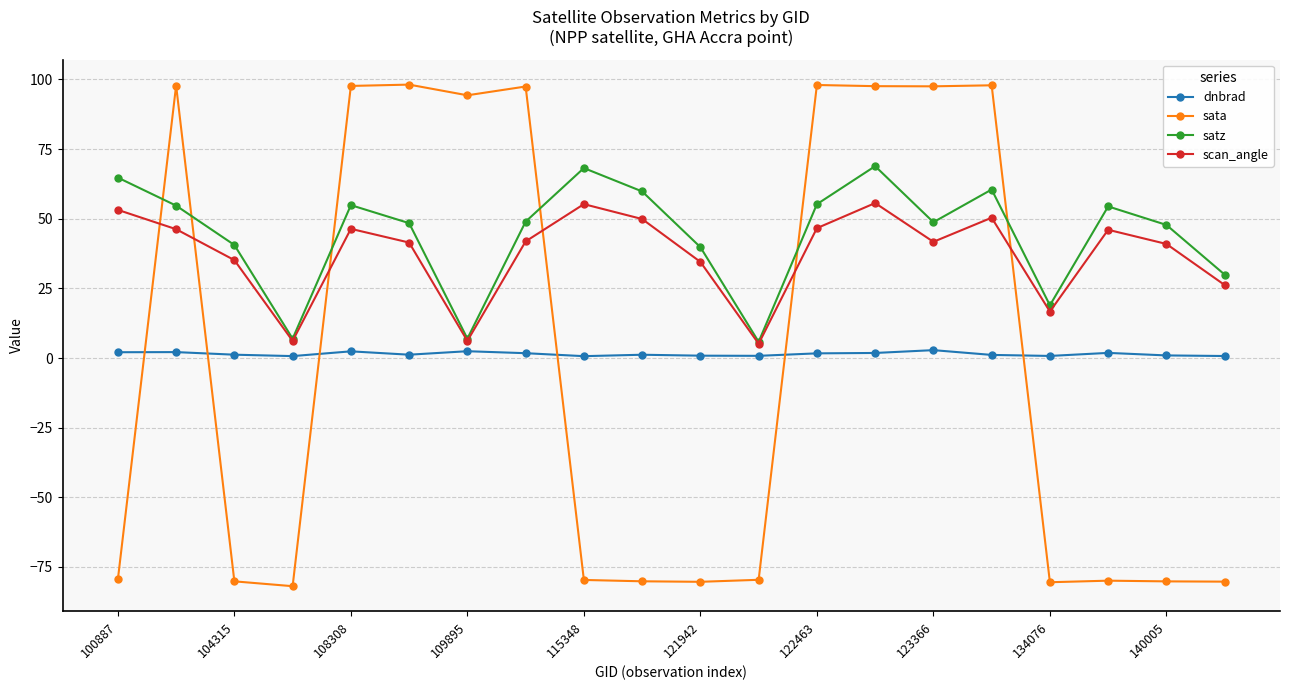

How many intersections are there between sata and dnbrad?

6